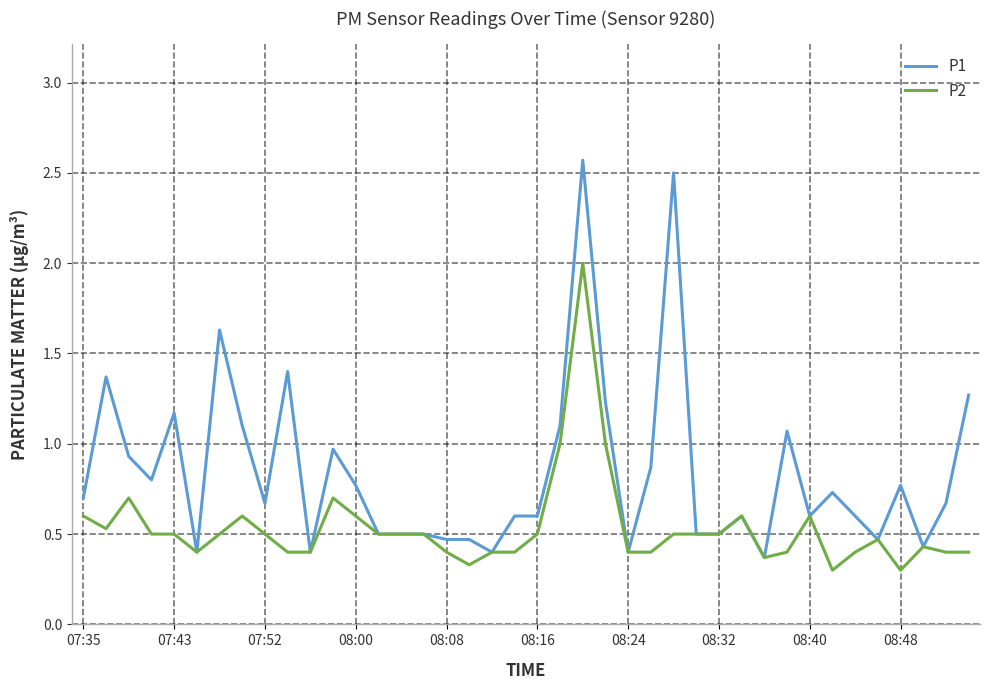

How many lines are shown in the chart?

2